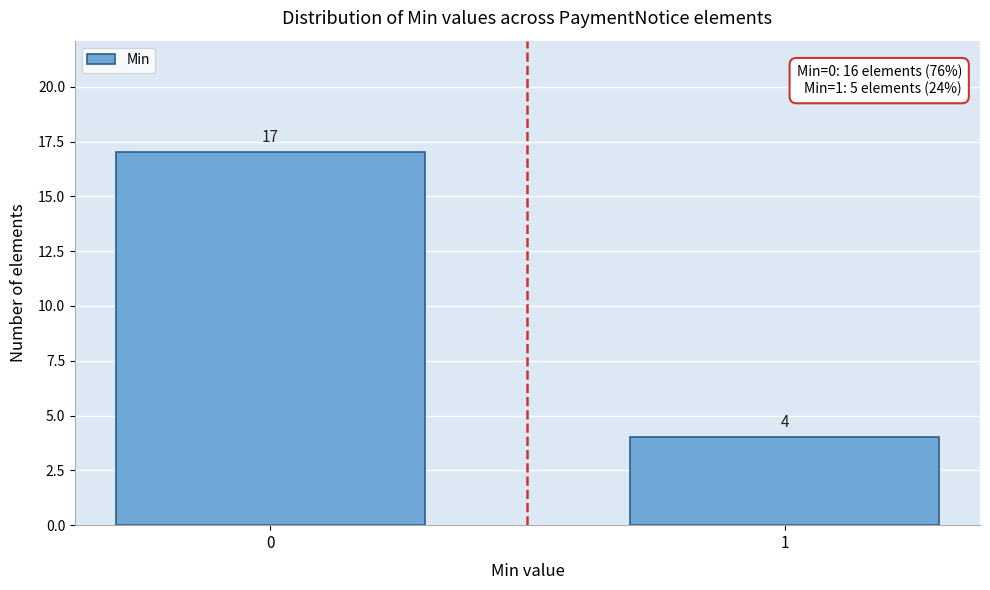

Reading right to left, list all the values displayed in this chart.

1=4	0=17